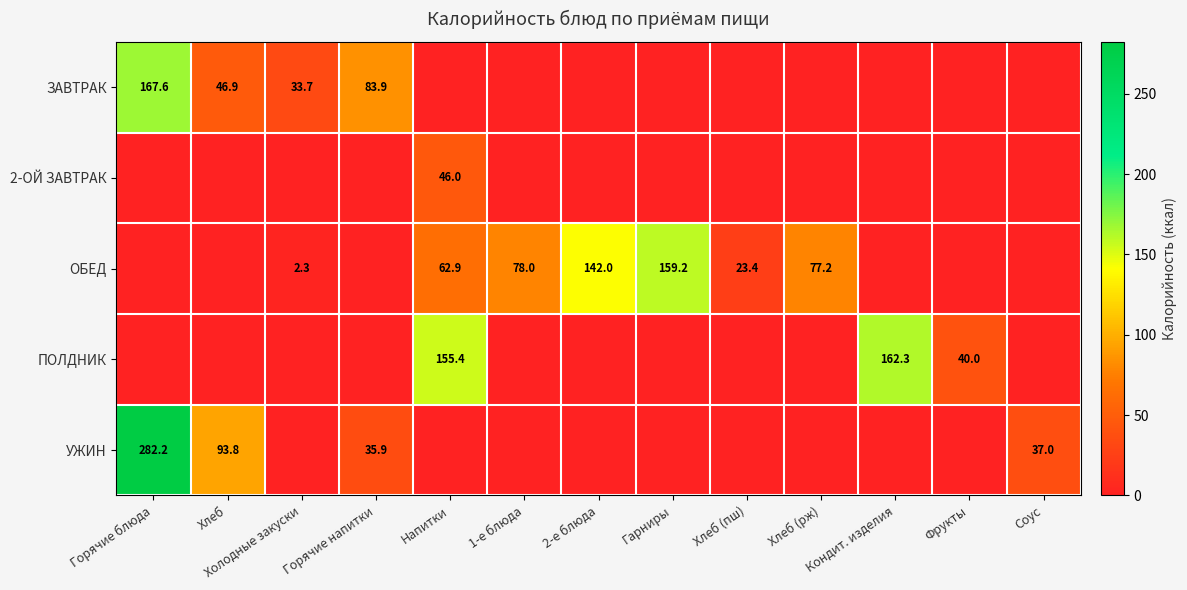

The value of row_0 at Хлеб (пш) is 0.0. True or false?

True